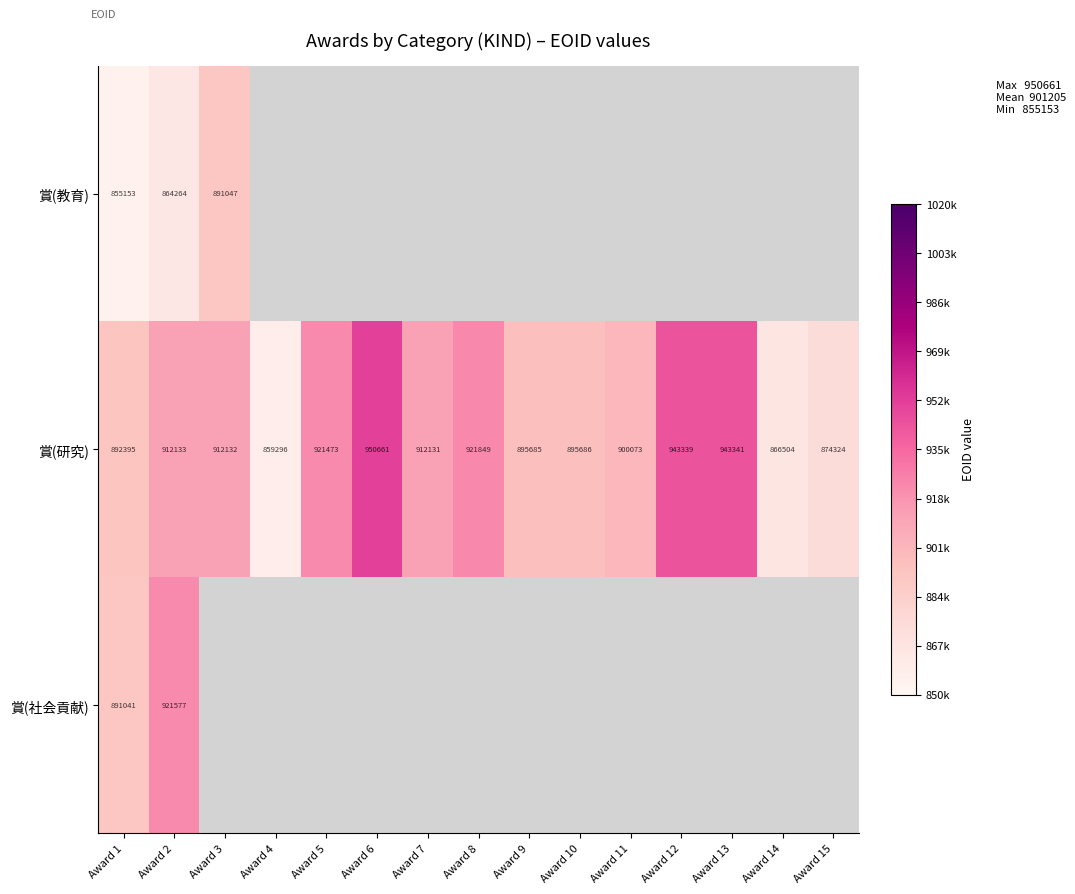

What is the smallest value displayed?

855153.0